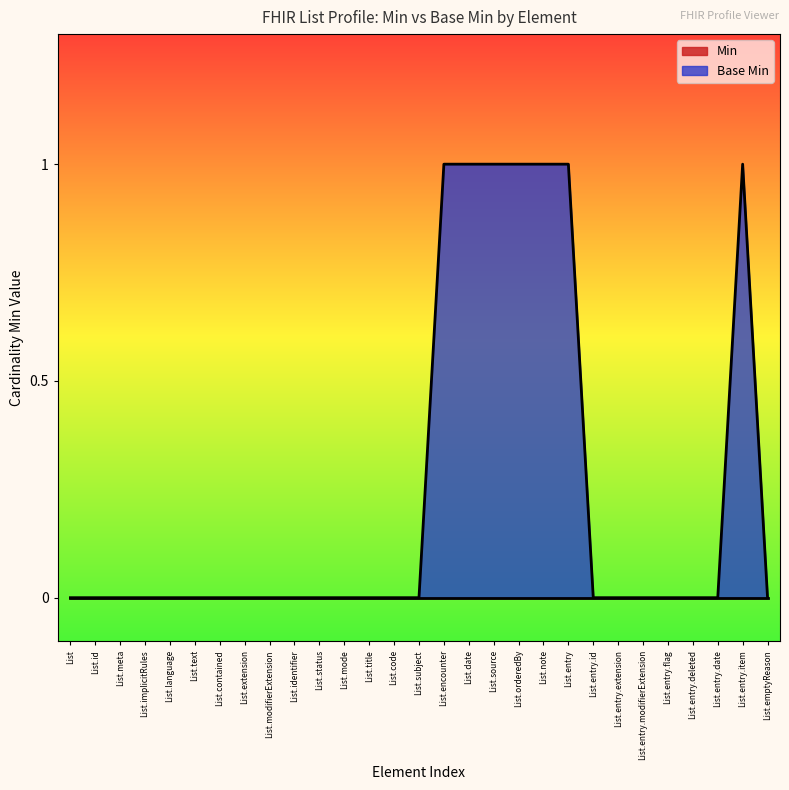

Count the number of data series in this chart.

2